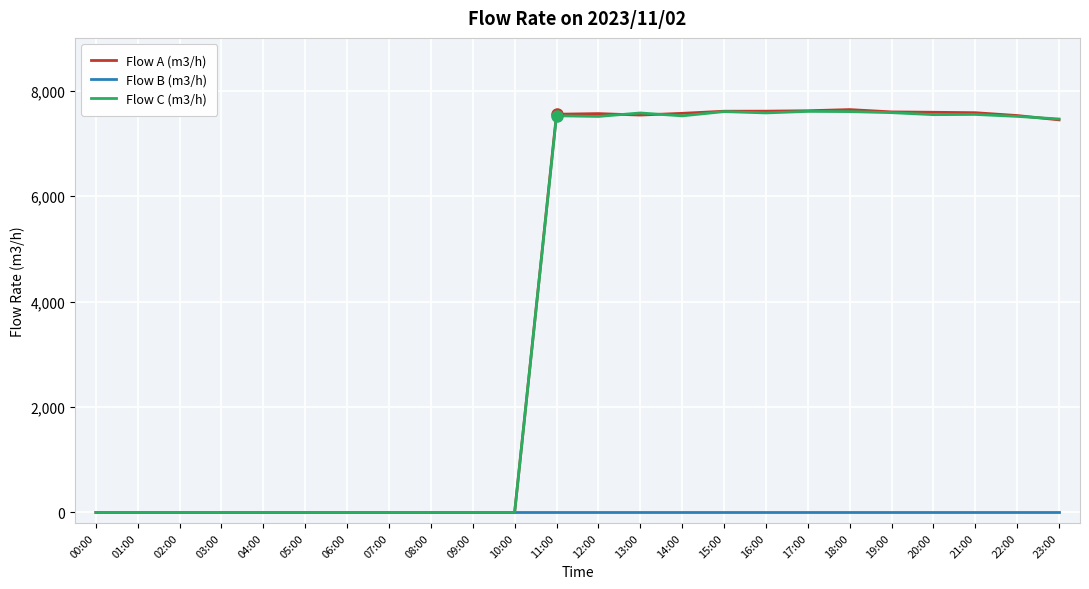

Which series has the largest range (max minus min)?

Flow A (m3/h)